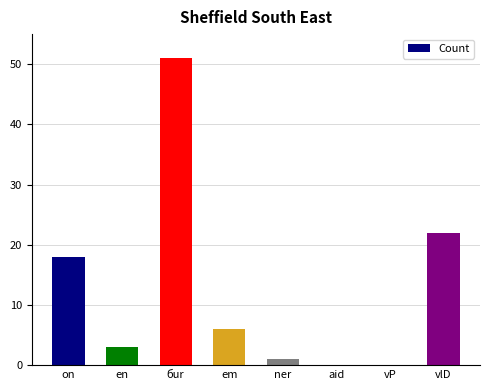

Between on and vP, which is larger?

on